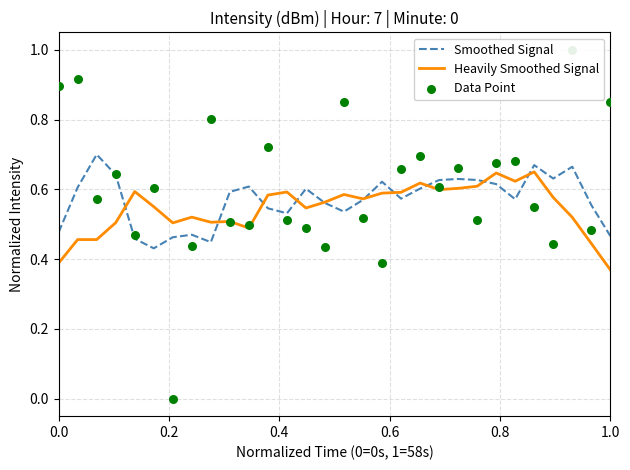

What are all the series names shown in the legend?

Smoothed Signal, Heavily Smoothed Signal, Data Point